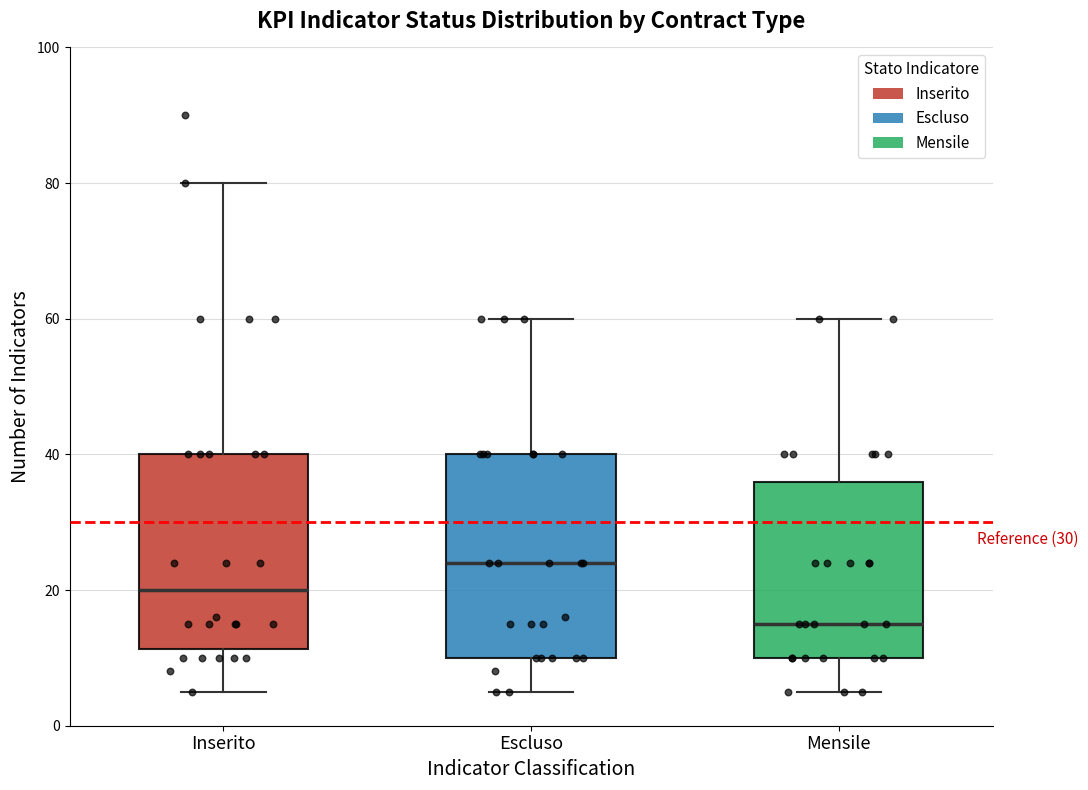

Reading left to right, read every box against the y-axis: the position of its median line, the range the box covers, and the ends of its whiskers. The values are not printed on the chart, so give them approximately, as read against the axis.

Inserito: median 20, box 12 to 40, whiskers 6 to 80
Escluso: median 24, box 10 to 40, whiskers 6 to 60
Mensile: median 16, box 10 to 36, whiskers 6 to 60